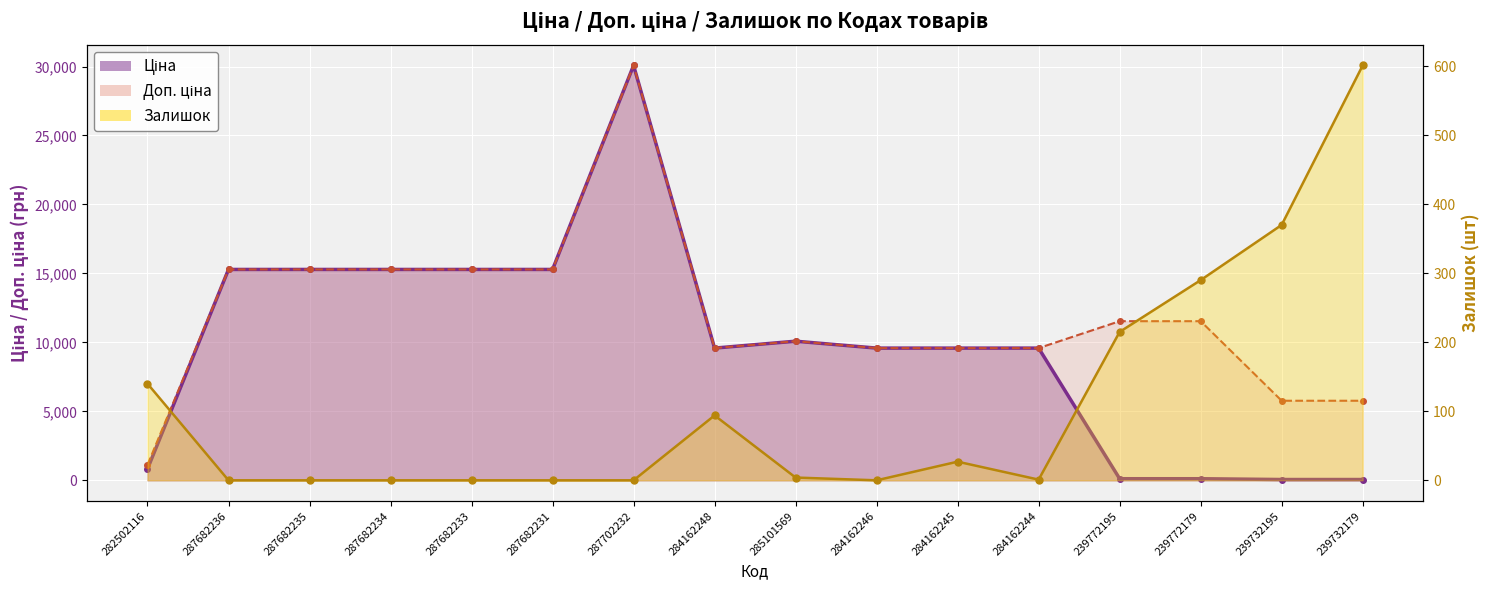

At which category does Ціна reach its first local valley?

284162248